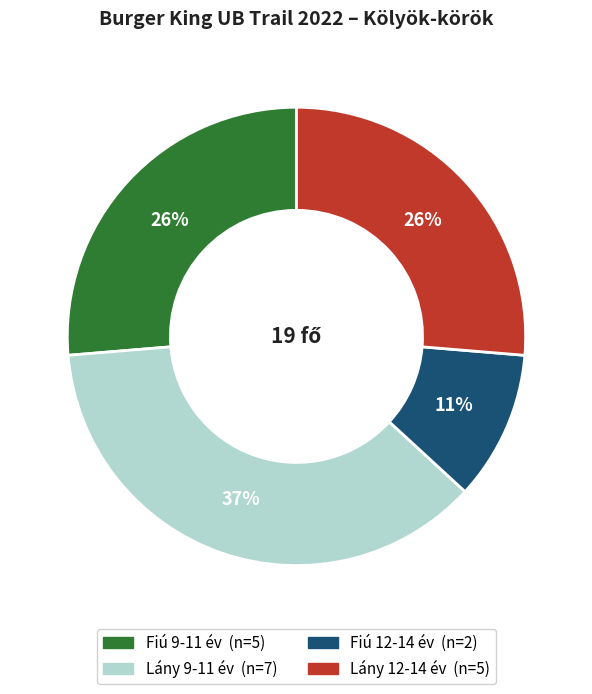

True or false: Lány 12-14 év accounts for 26% of the total.

True